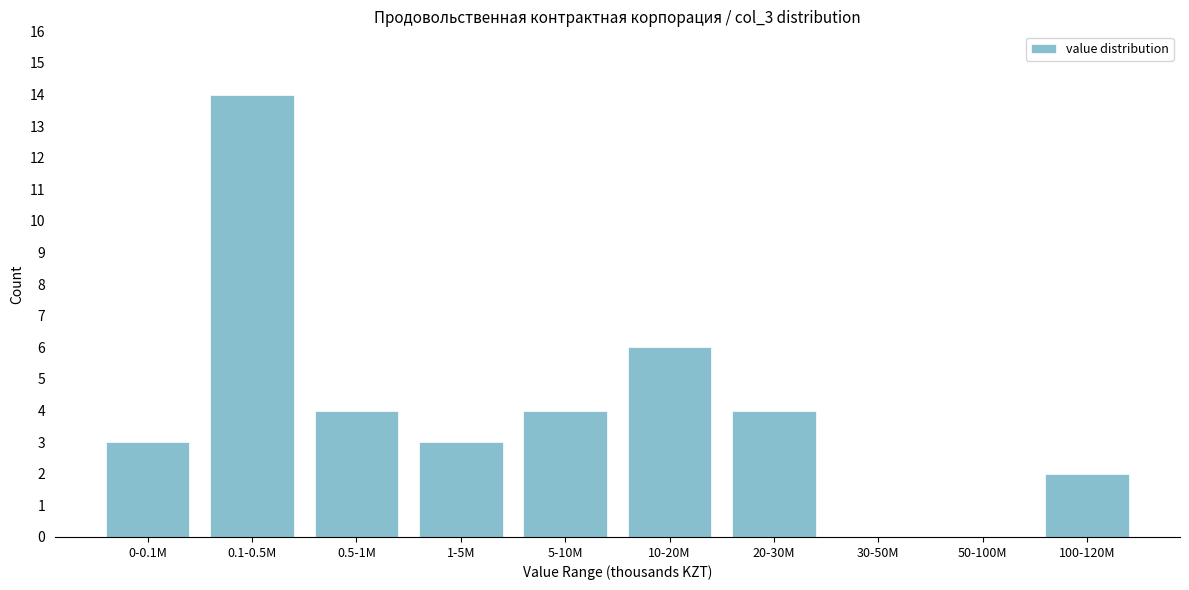

Reading left to right, extract all data points from this chart.

0-0.1M=3	0.1-0.5M=14	0.5-1M=4	1-5M=3	5-10M=4	10-20M=6	20-30M=4	30-50M=0	50-100M=0	100-120M=2